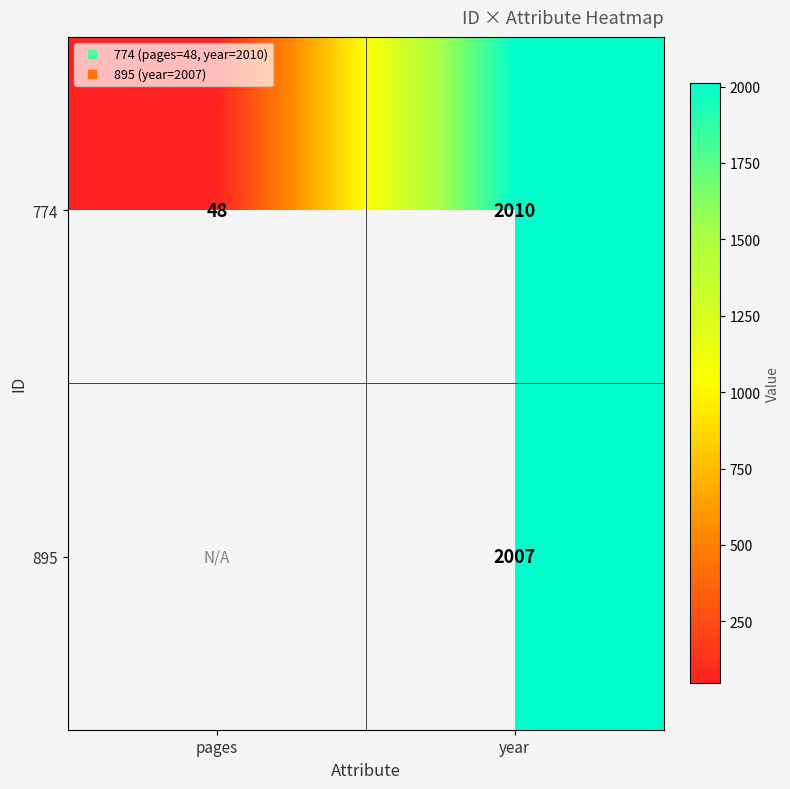

Rank the categories by 774 value from lowest to highest.

pages, year